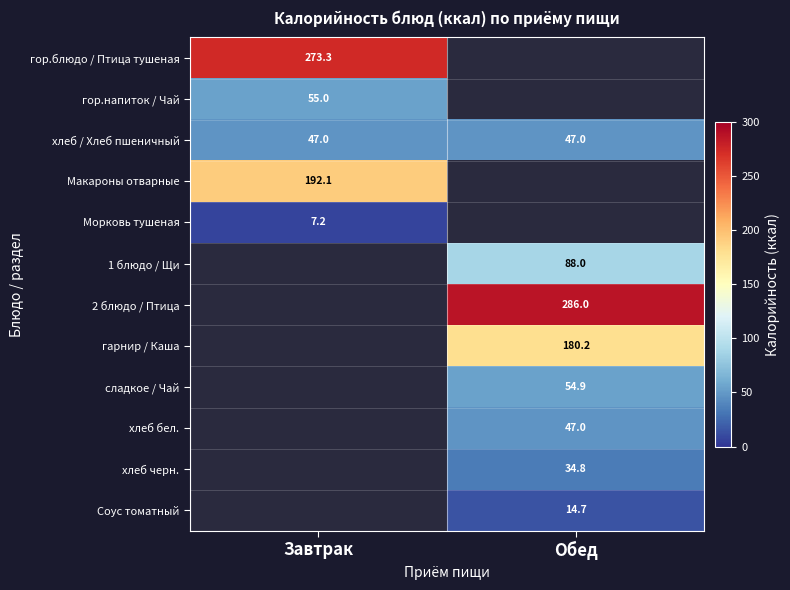

The value of хлеб / Хлеб пшеничный at Завтрак is 82.4. True or false?

False